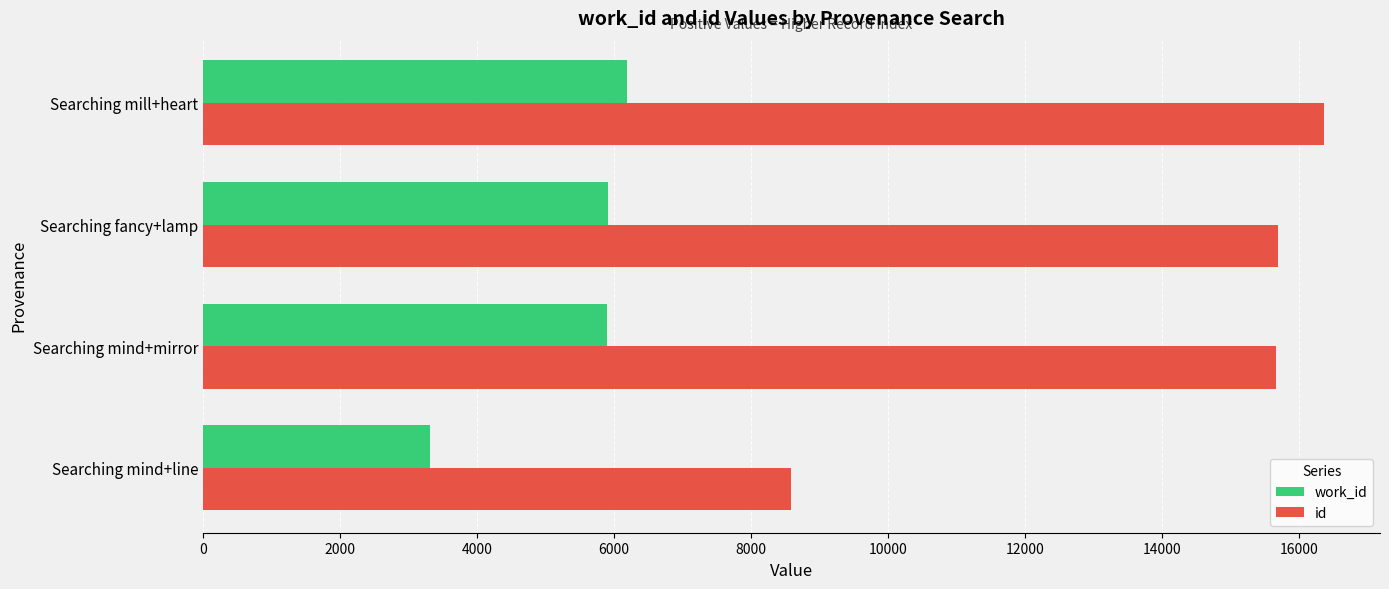

List the series in order of their peak value, lowest first.

work_id, id